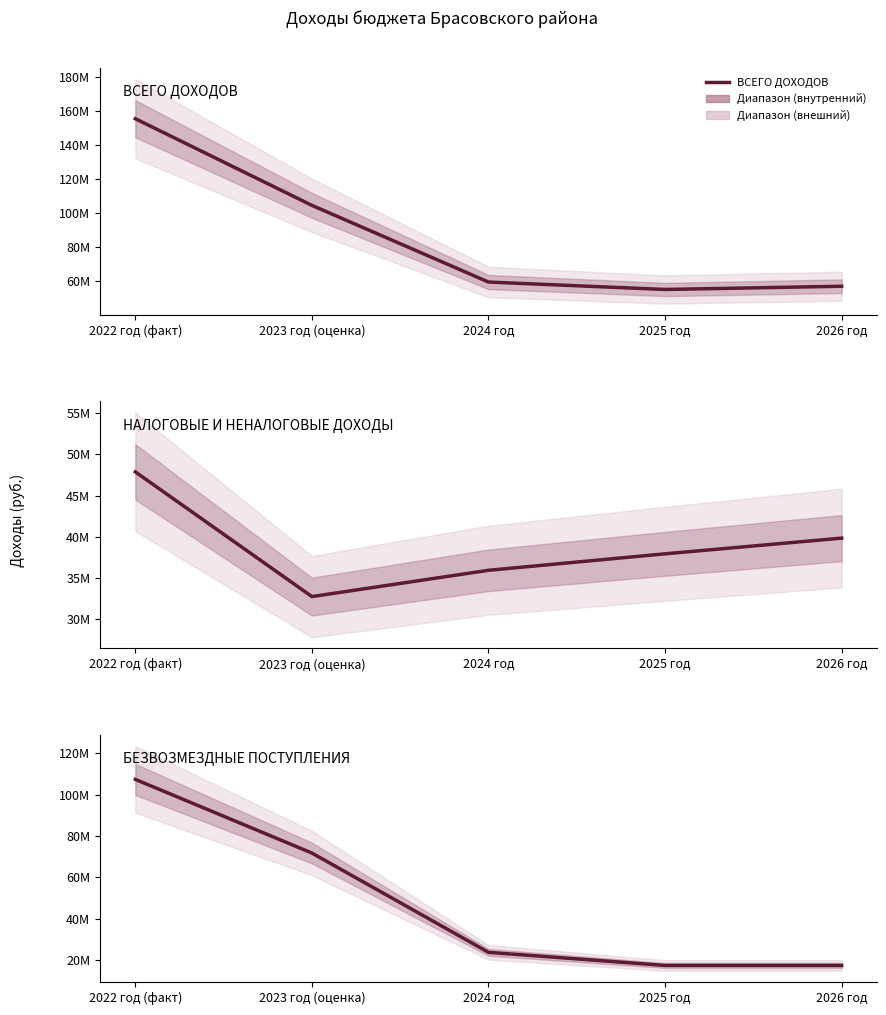

Which category has the highest value across all series?

2022 год (факт)